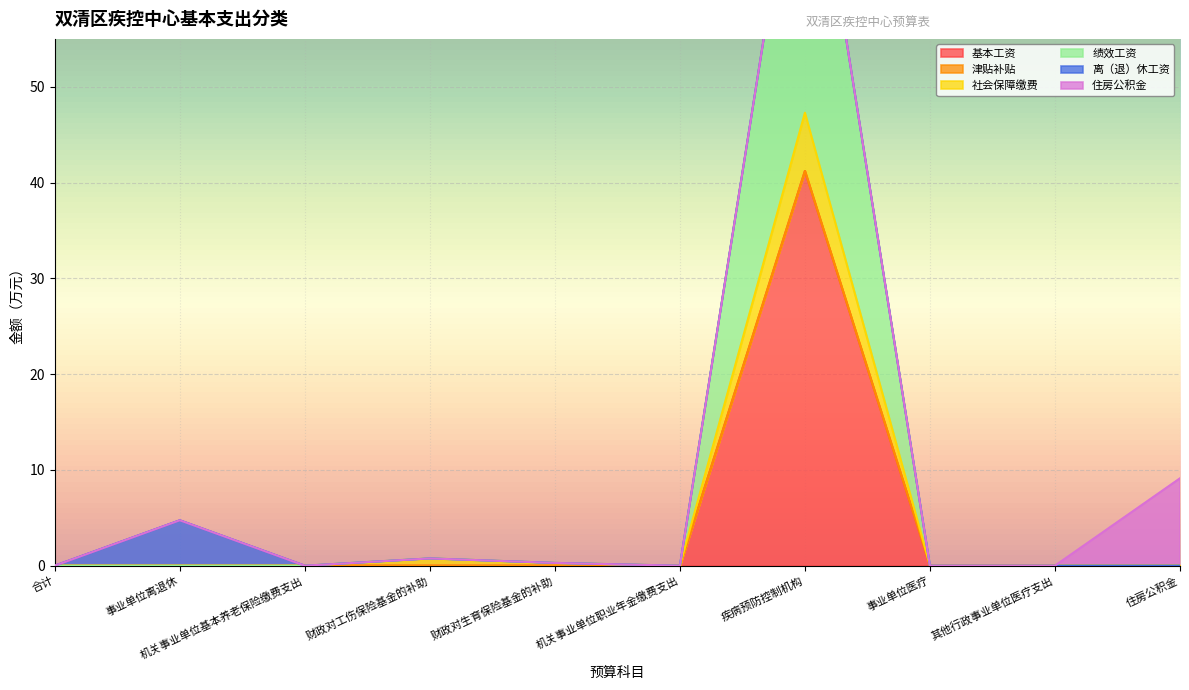

True or false: 基本工资 has a value of 10.7 at 疾病预防控制机构.

False